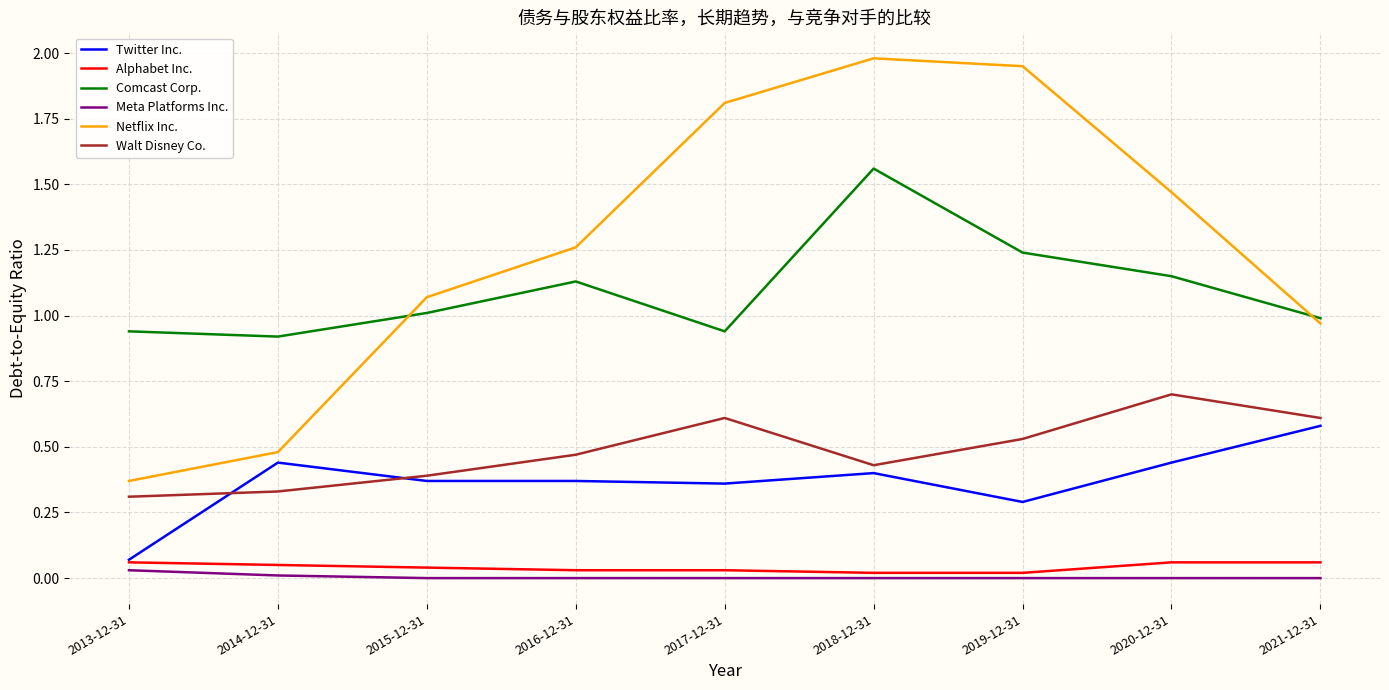

True or false: Alphabet Inc. has a value of 0.1 at 2016-12-31.

False